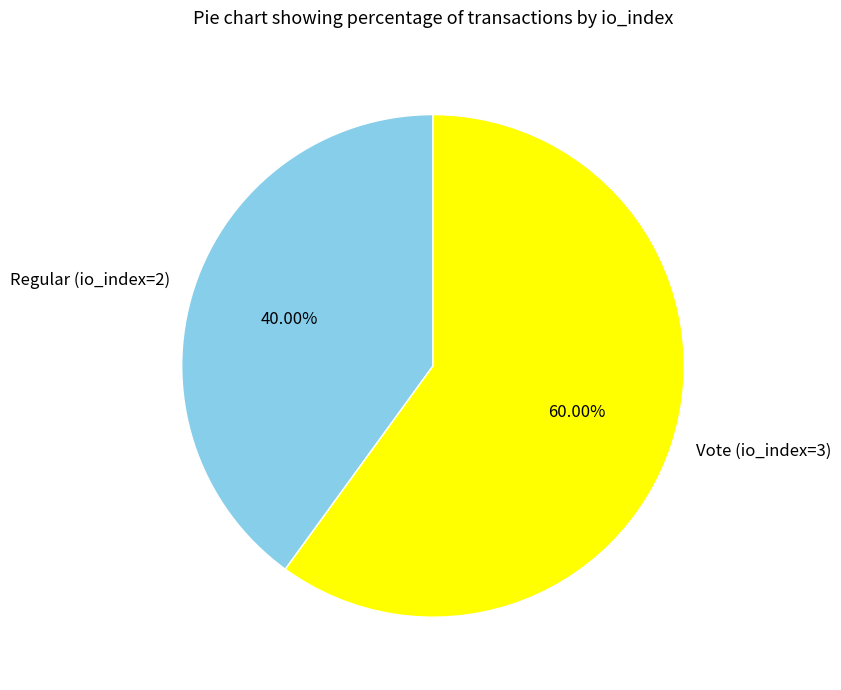

Which has a higher value, Regular (io_index=2) or Vote (io_index=3)?

Vote (io_index=3)